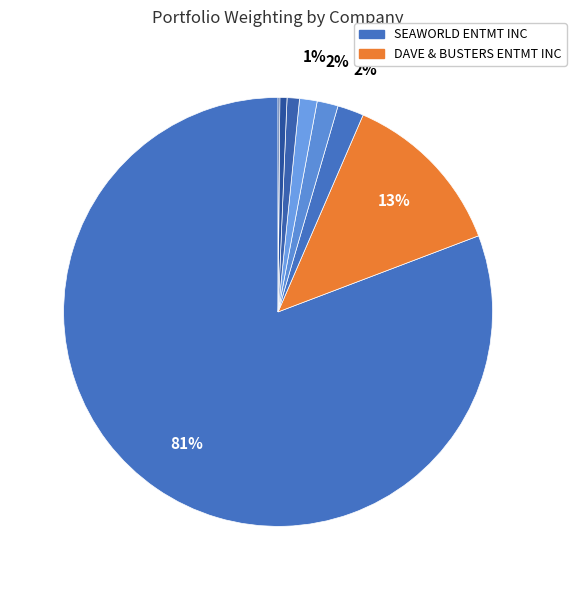

Which slice is the largest?

SEAWORLD ENTMT INC